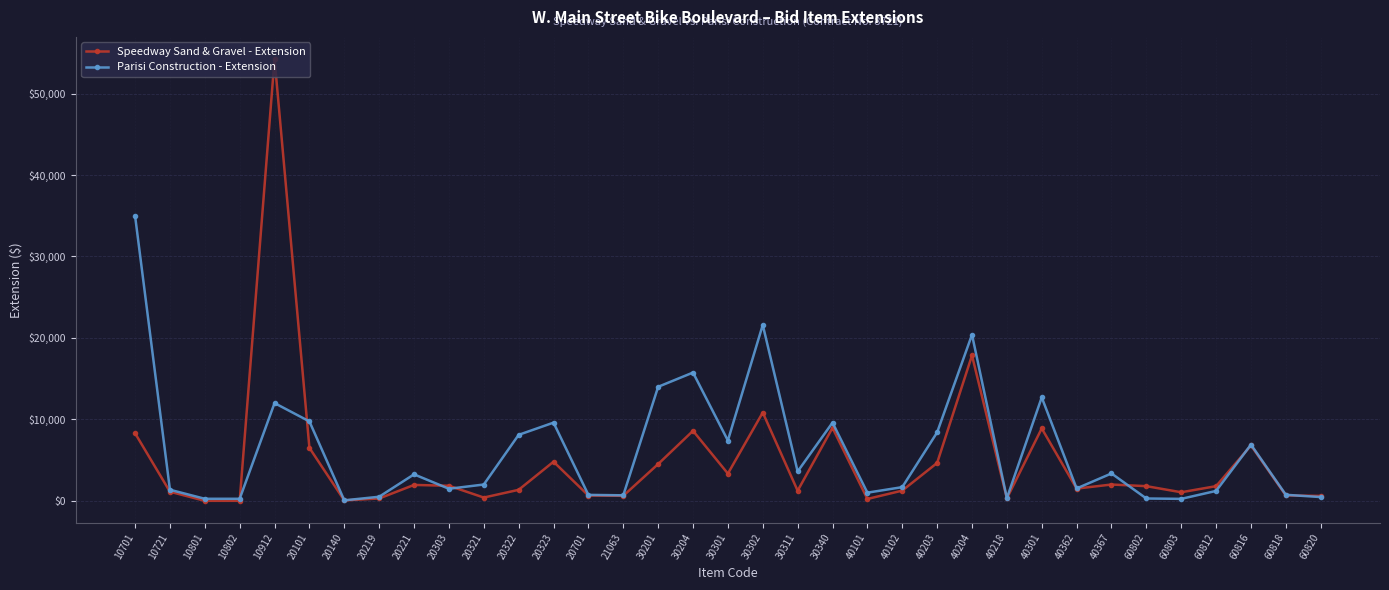

Which category has the highest value in the Parisi Construction - Extension series?

10701